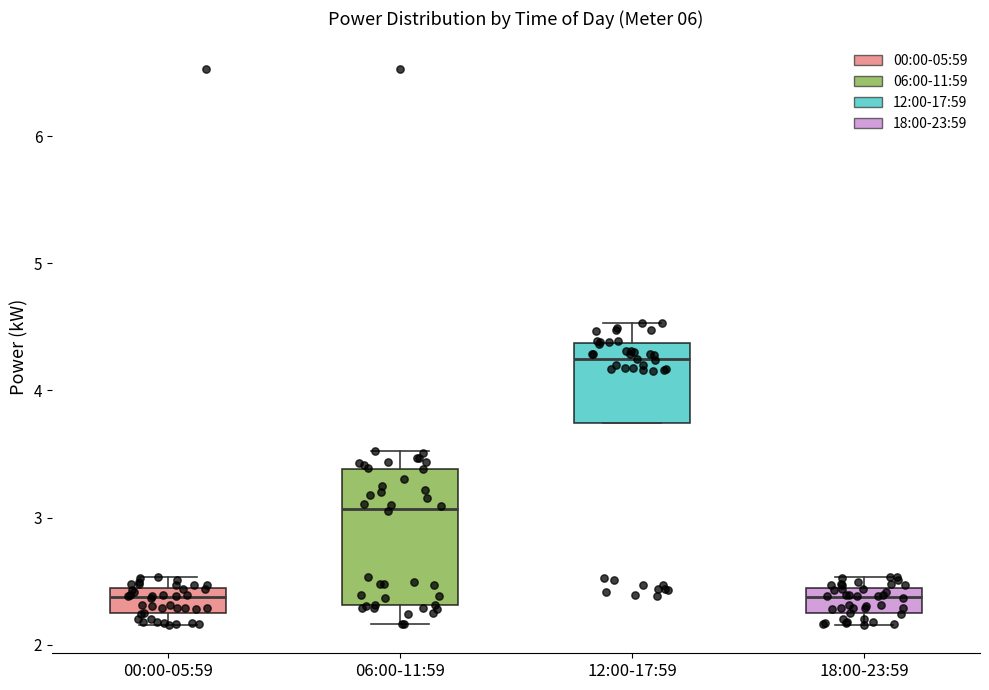

Reading left to right, transcribe this box plot: for each box, give where its median line is, the range the box spans, and where its two whiskers end, as read against the y-axis. The values are not printed on the chart, so give them approximately, as read against the axis.

00:00-05:59: median 2.4 (inside the box), box 2.2 to 2.4, whiskers 2.2 (just below the box's lower edge) to 2.5
06:00-11:59: median 3.1, box 2.3 to 3.4, whiskers 2.2 to 3.5
12:00-17:59: median 4.2, box 3.7 to 4.4, whiskers 3.7 to 4.5
18:00-23:59: median 2.4 (inside the box), box 2.2 to 2.4, whiskers 2.2 (just below the box's lower edge) to 2.5